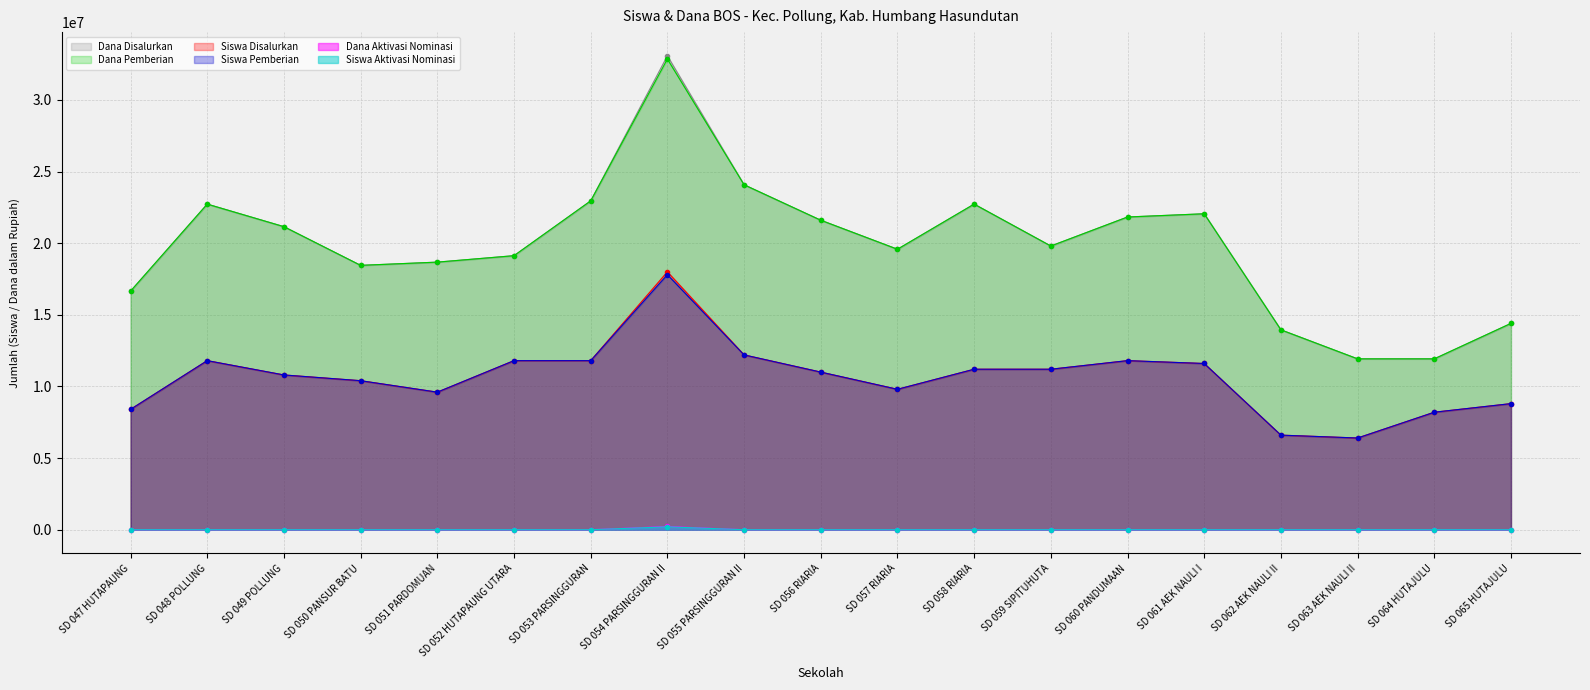

How many interior local peaks does the Dana Aktivasi Nominasi series have?

1